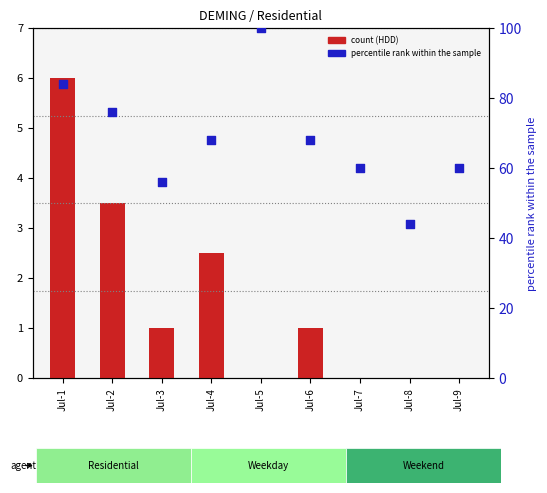

What is the total value across all series at Jul-6?

69.0